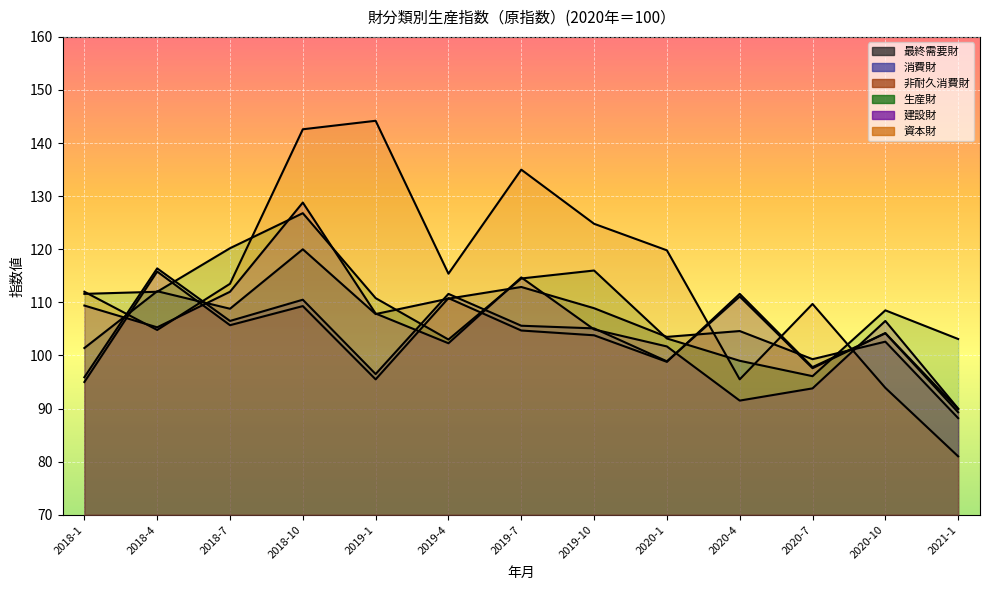

Reading right to left, extract all data points from this chart.

最終需要財: 88.2	102.6	99.3	104.6	103.5	108.9	112.9	110.7	107.8	120.0	108.8	112.1	101.4
消費財: 89.9	104.2	97.6	111.1	98.9	105.1	105.6	111.6	96.5	110.5	106.5	116.4	95.9
非耐久消費財: 89.3	104.2	97.8	111.6	98.8	103.8	104.7	110.8	95.5	109.3	105.7	115.8	95.0
生産財: 103.1	108.5	96.1	99.0	103.2	116.0	114.5	103.0	110.8	126.8	120.2	112.0	111.6
建設財: 90.0	106.5	93.8	91.5	101.7	104.9	114.7	102.3	107.9	128.8	112.0	105.3	109.4
資本財: 81.0	93.9	109.7	95.5	119.8	124.8	135.0	115.4	144.2	142.6	113.5	104.8	112.0